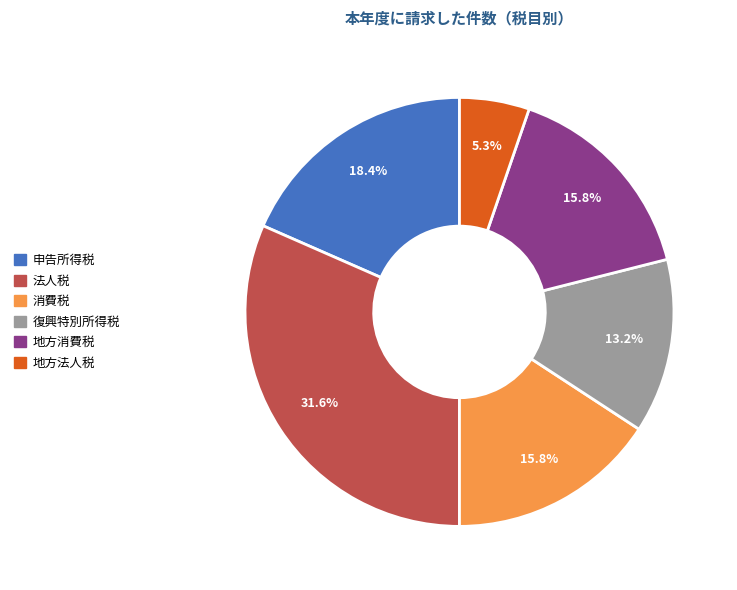

Between 地方法人税 and 復興特別所得税, which is larger?

復興特別所得税